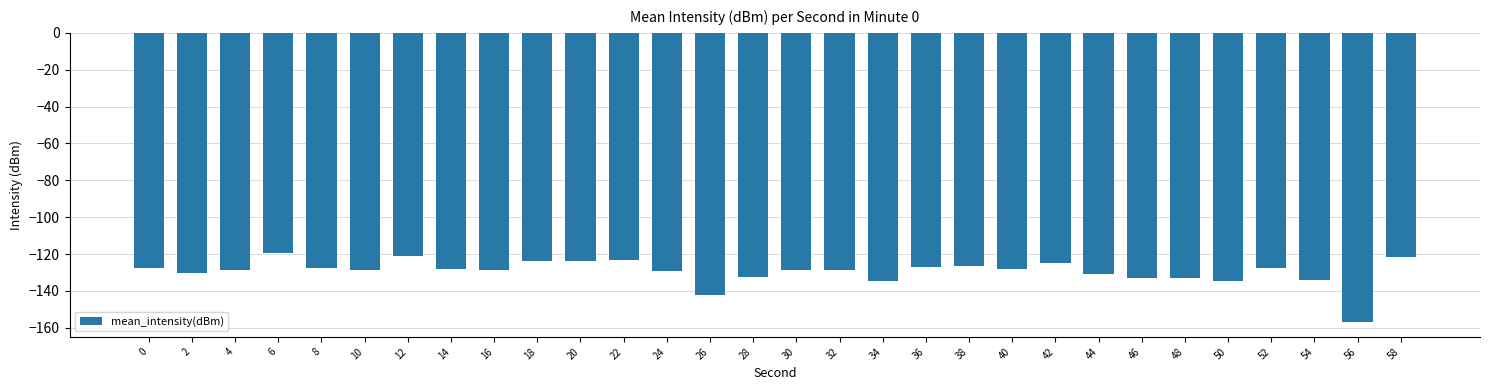

What is the average value?

-129.5